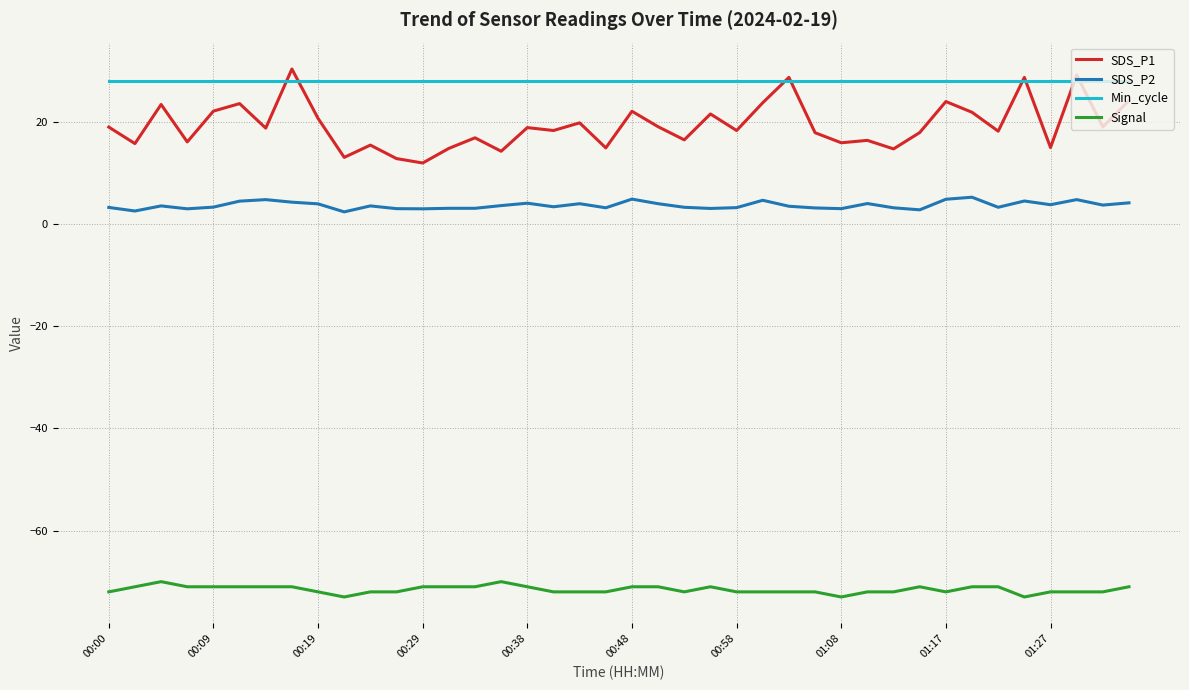

Which series has the largest range (max minus min)?

SDS_P1